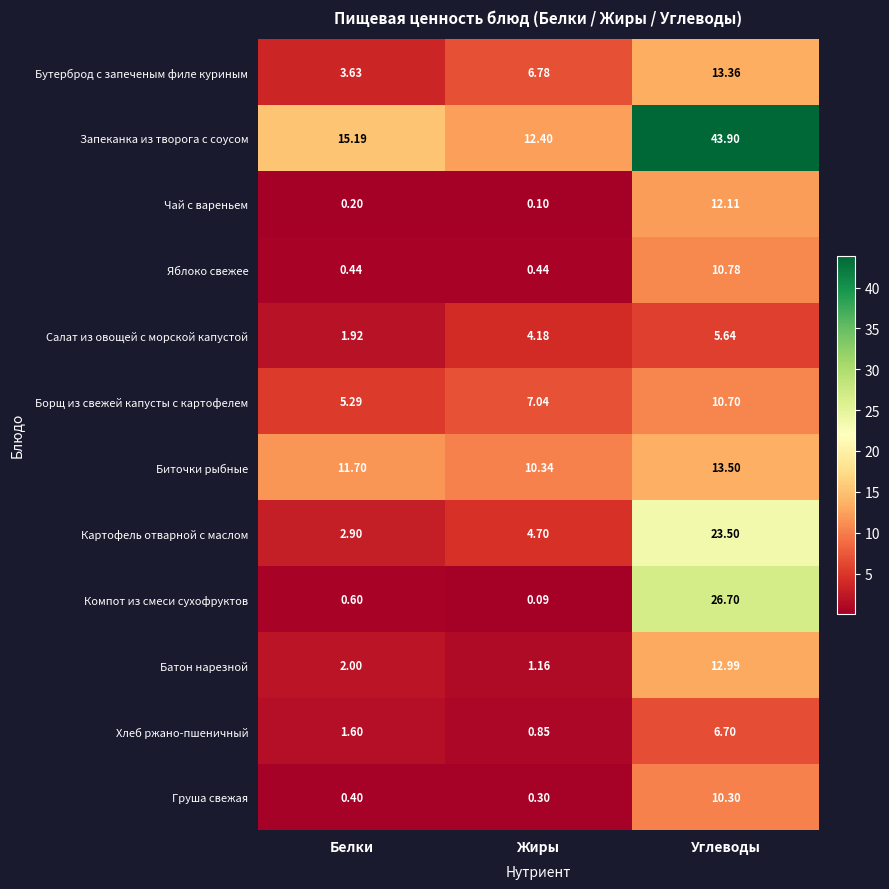

How many data points does each series have?

3